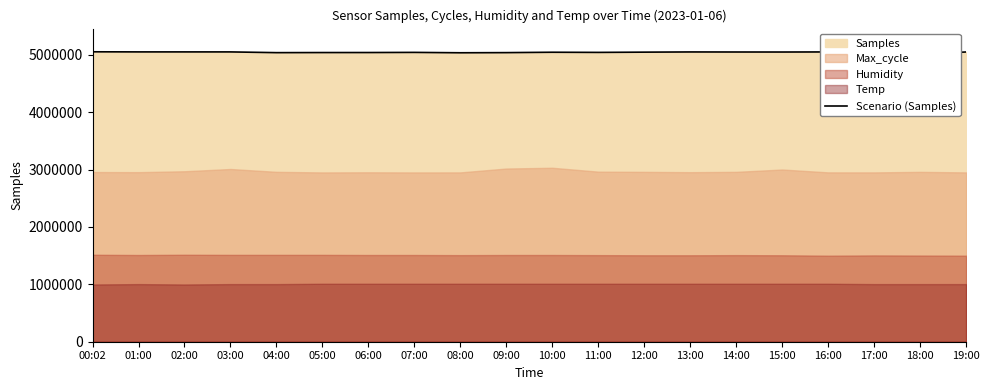

Which label corresponds to the largest value in the chart?

00:02